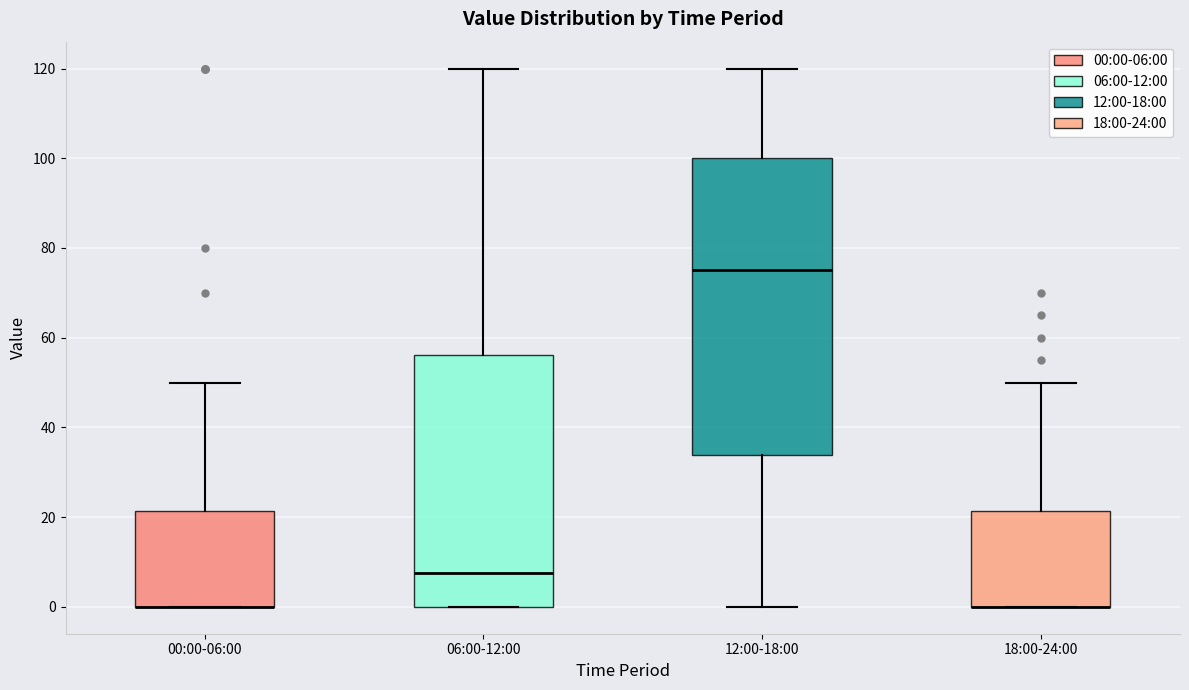

Reading left to right, read every box against the y-axis: the position of its median line, the range the box covers, and the ends of its whiskers. The values are not printed on the chart, so give them approximately, as read against the axis.

00:00-06:00: median 0 (drawn on the box's lower edge), box 0 to 22, whiskers 0 to 50
06:00-12:00: median 8, box 0 to 56, whiskers 0 to 120
12:00-18:00: median 76, box 34 to 100, whiskers 0 to 120
18:00-24:00: median 0 (drawn on the box's lower edge), box 0 to 22, whiskers 0 to 50